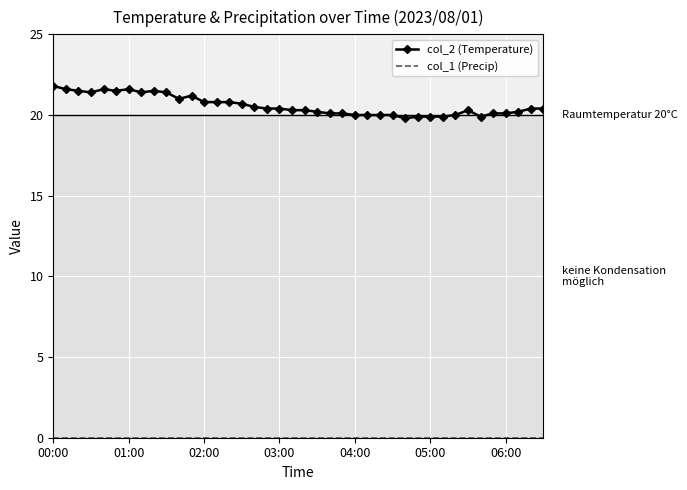

What is the difference between the maximum and minimum values in the col_2 (Temperature) series?

2.0